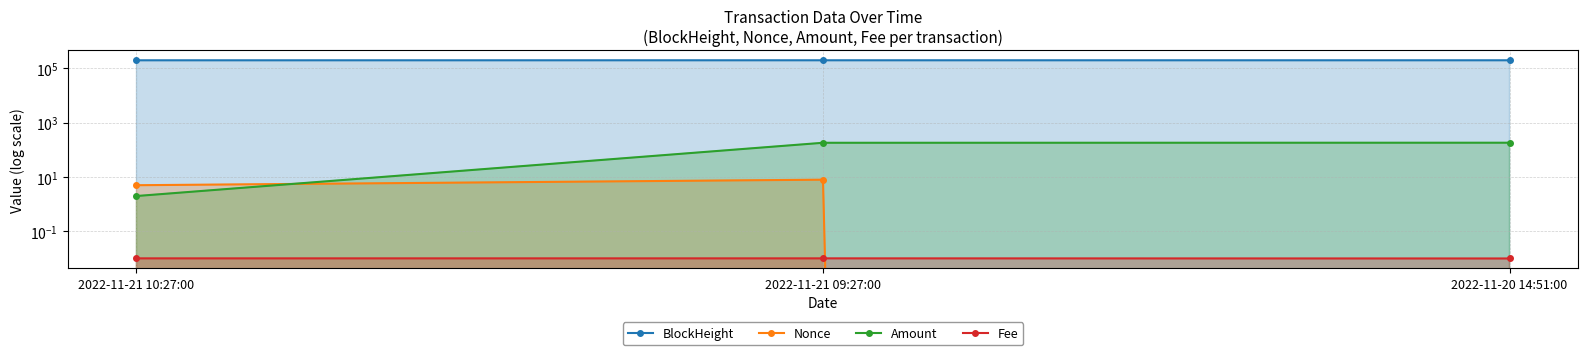

What is the spread (max minus min) of values at 2022-11-21 10:27:00?

199455.0